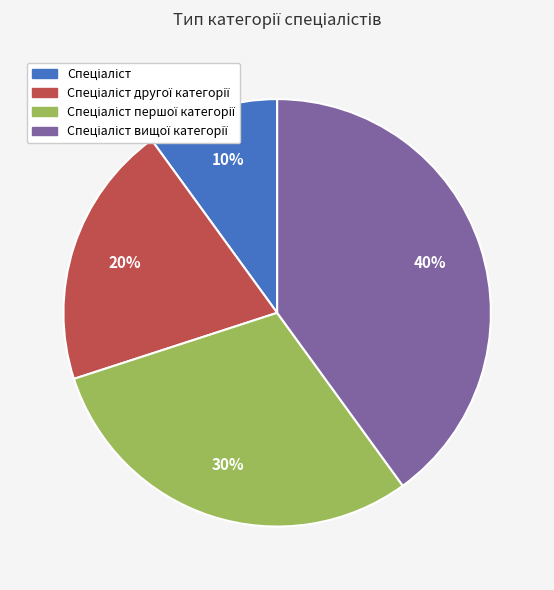

To the nearest percent, what is the difference between the largest and smallest slice percentages?

30%